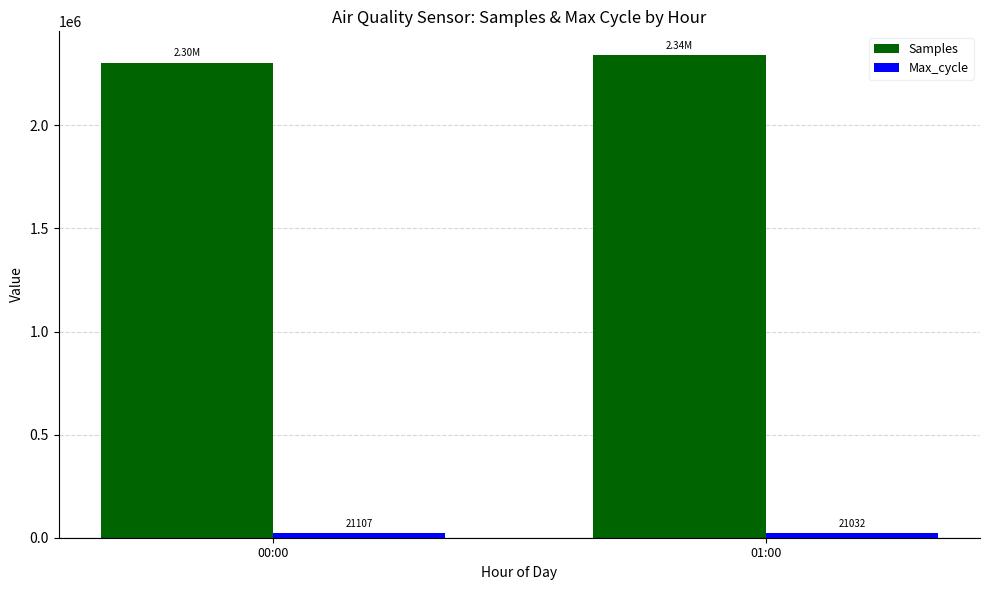

How many data points in Samples are above 2338771?

1